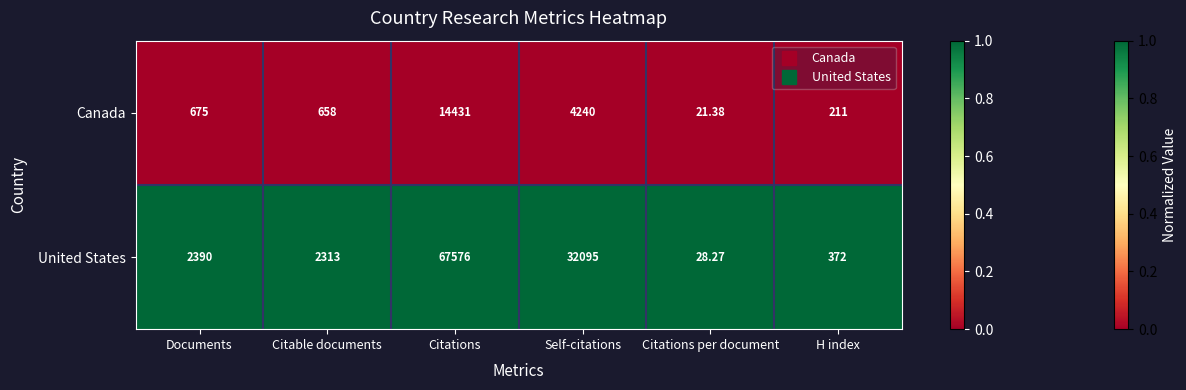

What is the maximum value shown in the chart?

67576.0